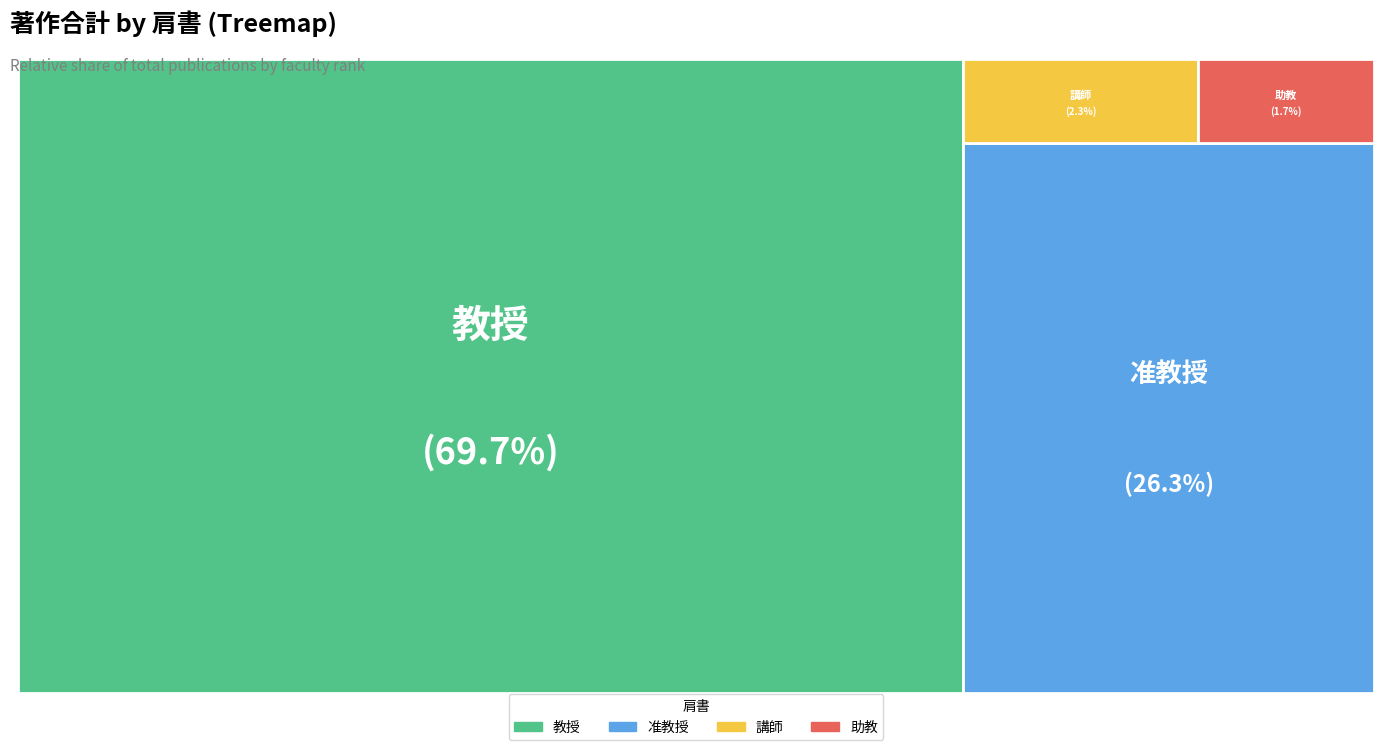

Which category accounts for the majority?

教授